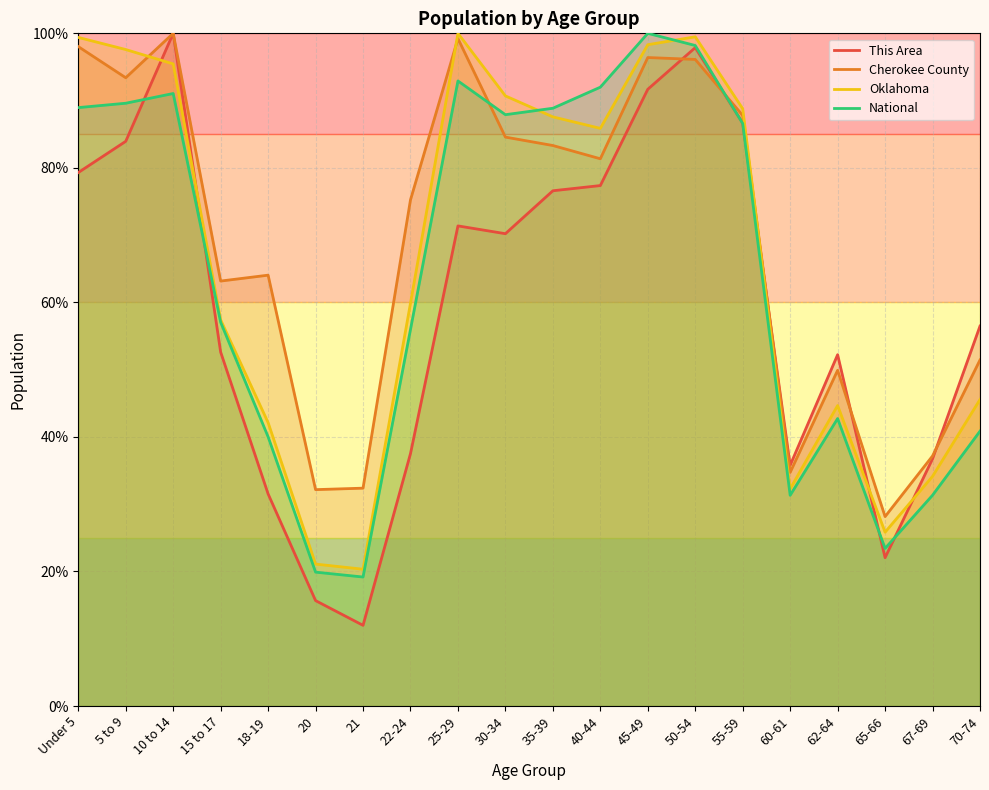

Which category has the highest value in the Cherokee County series?

10 to 14